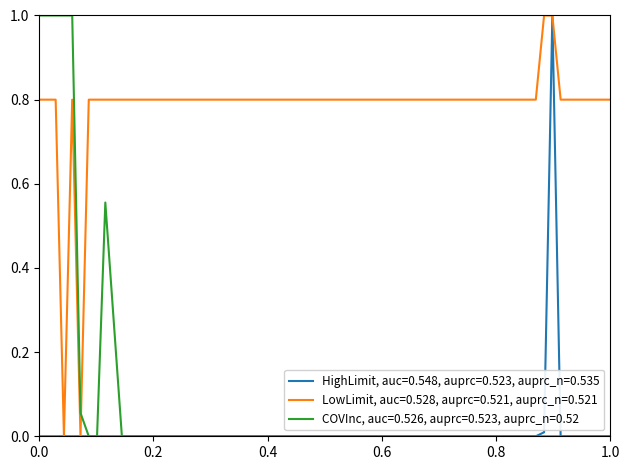

Does the chart have visible grid lines?

No